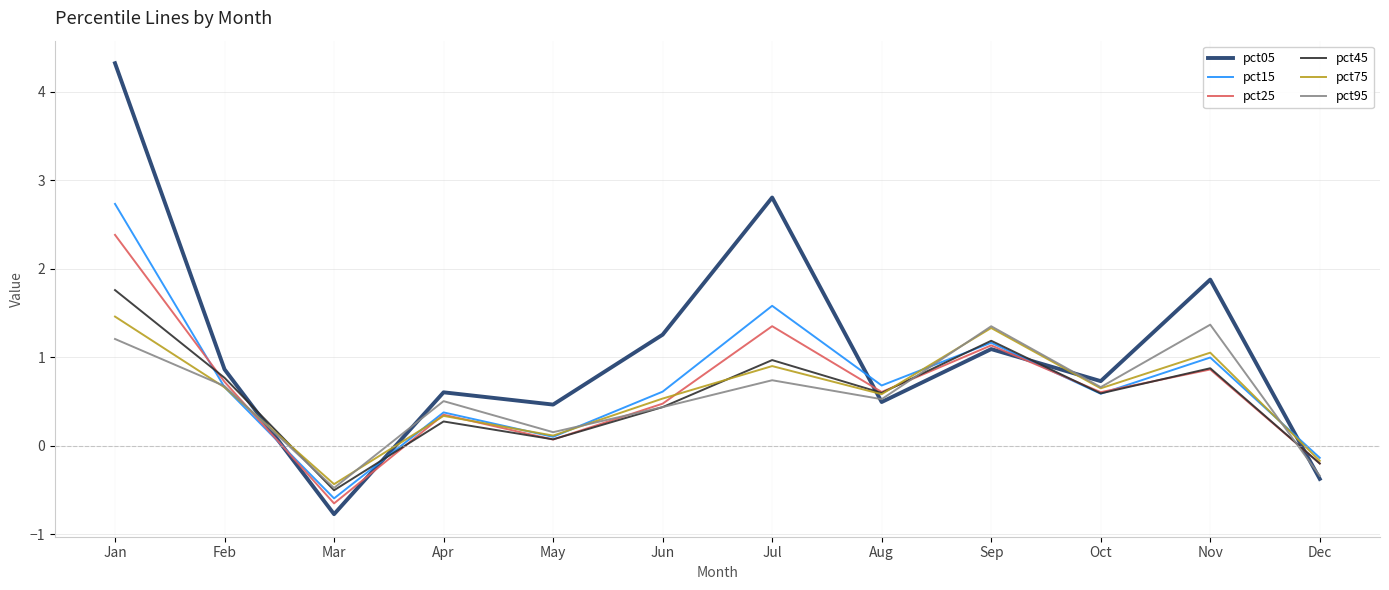

How many intersections are there between pct05 and pct75?

5